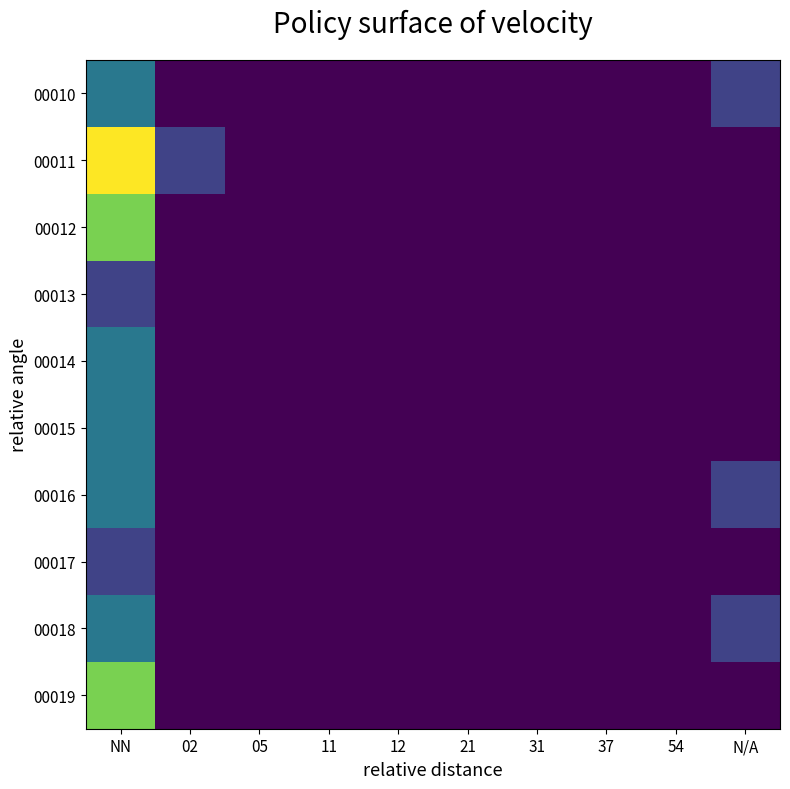

Which series has the widest spread of values?

00011